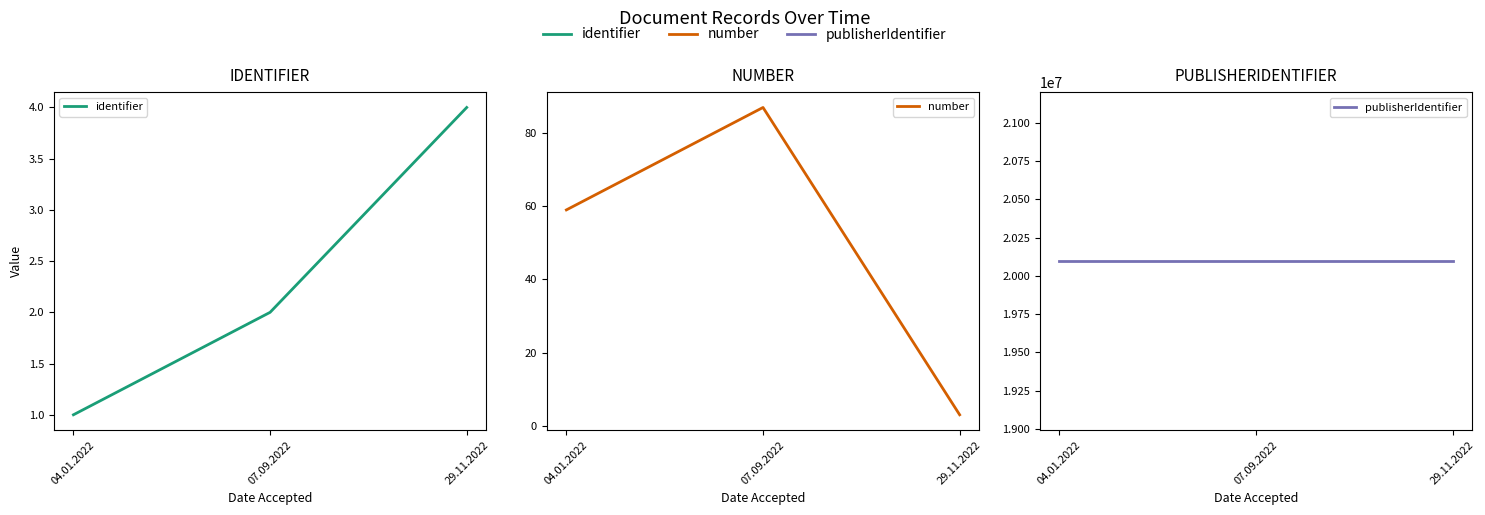

What is the label of the 1st point from the left?

04.01.2022